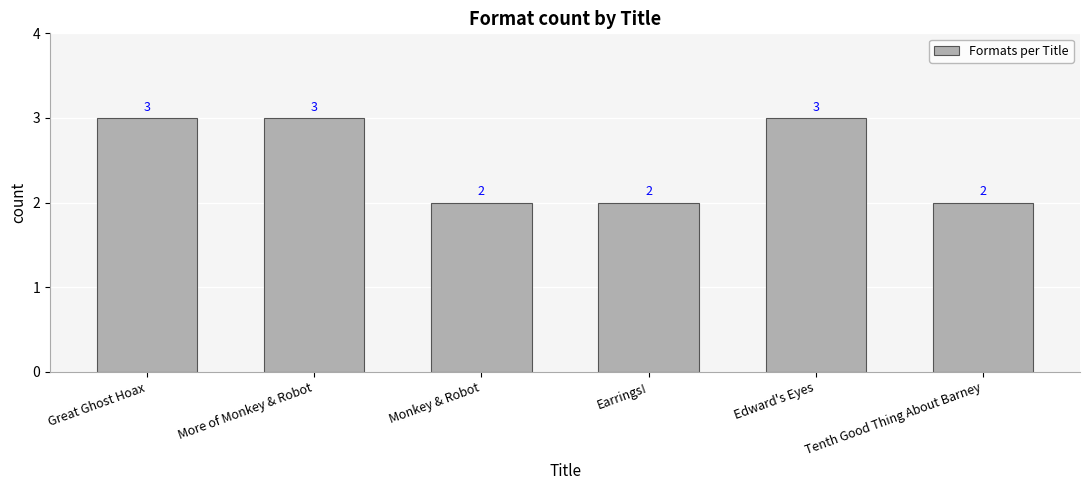

Reading left to right, transcribe all the data shown in this chart.

3	3	2	2	3	2